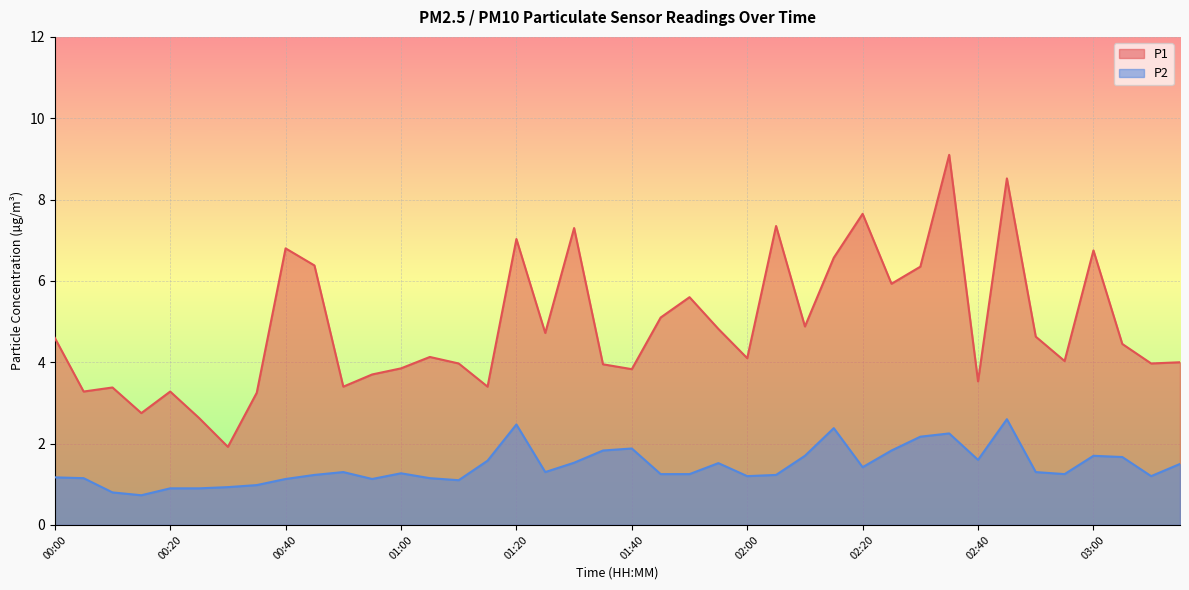

True or false: P1 and P2 intersect in this chart.

False